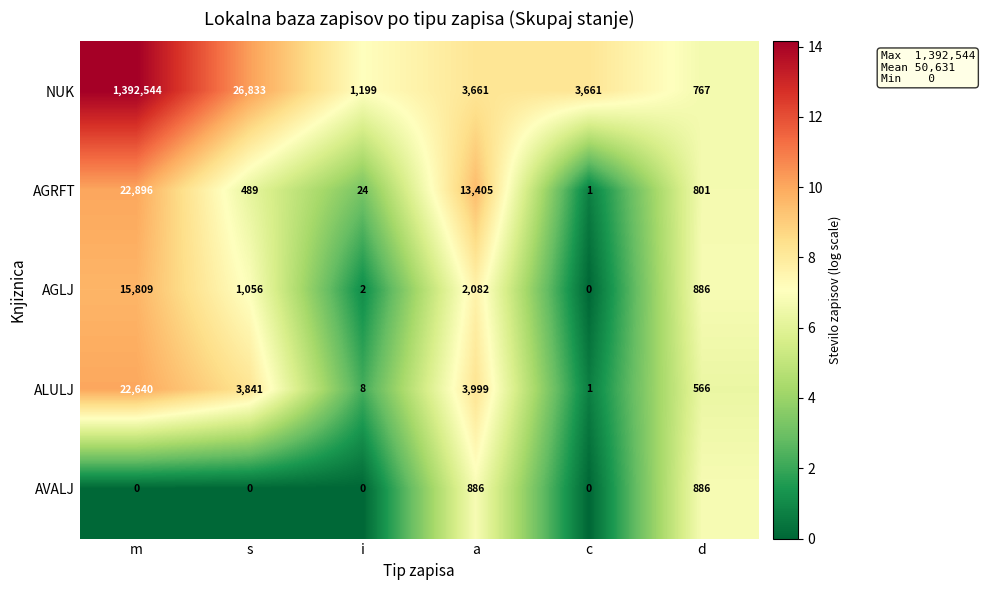

True or false: AVALJ has a value of 481 at c.

False